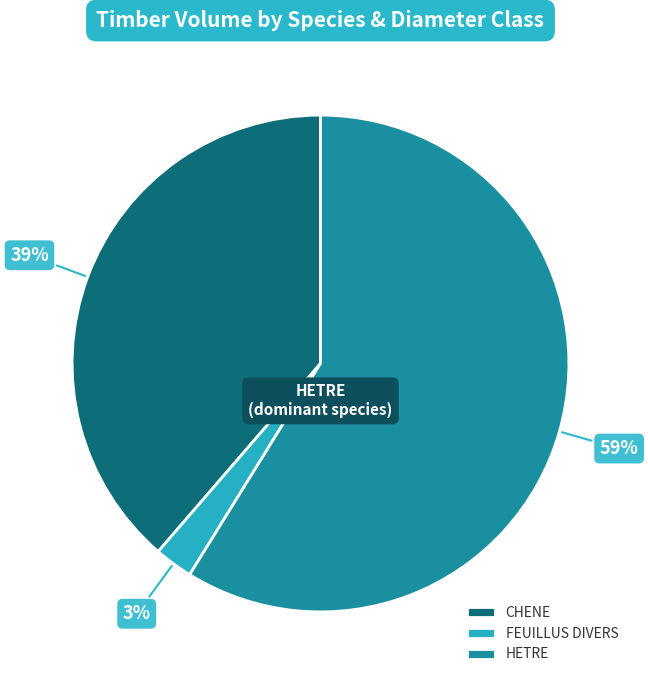

Approximately how many times larger is the value at CHENE compared to HETRE?

0.7